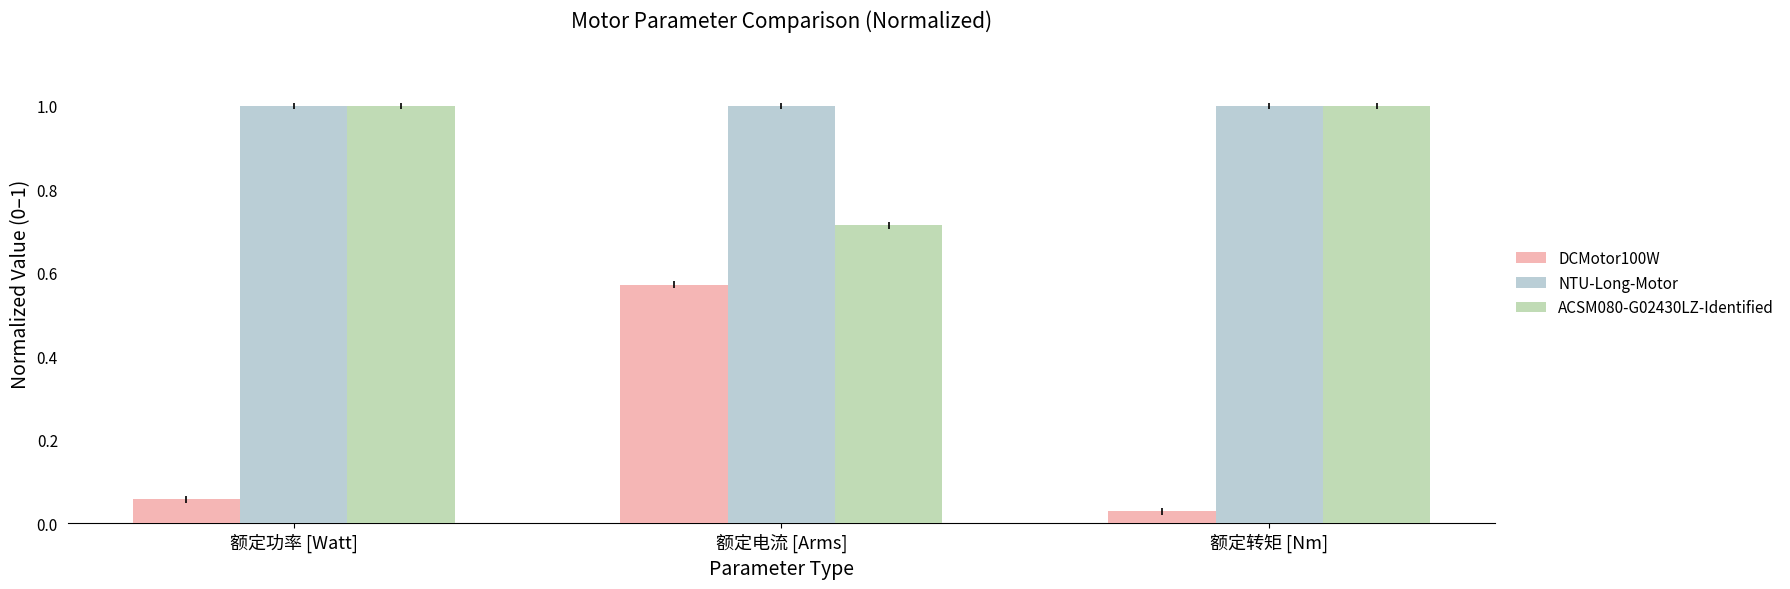

What is the label of the 1st bar from the right?

额定转矩 [Nm]